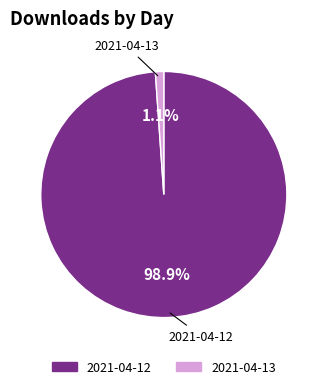

Which slice represents more than half of the pie?

2021-04-12